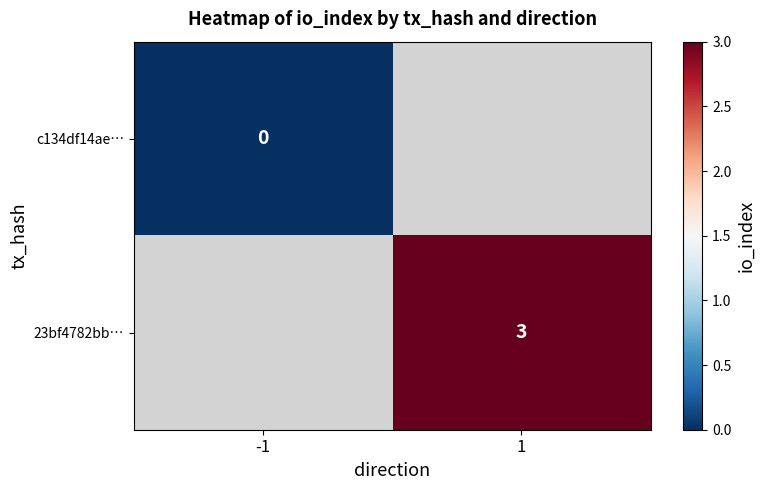

Is it true that 23bf4782bb… equals 3 at 1?

True